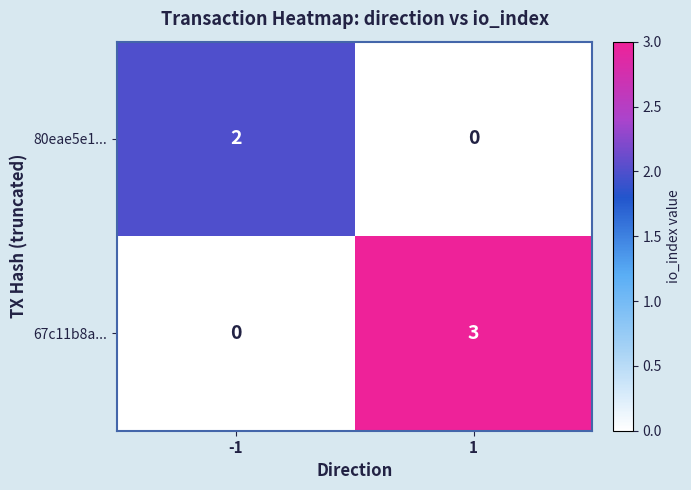

What is the difference between the 67c11b8a... values at 1 and -1?

3